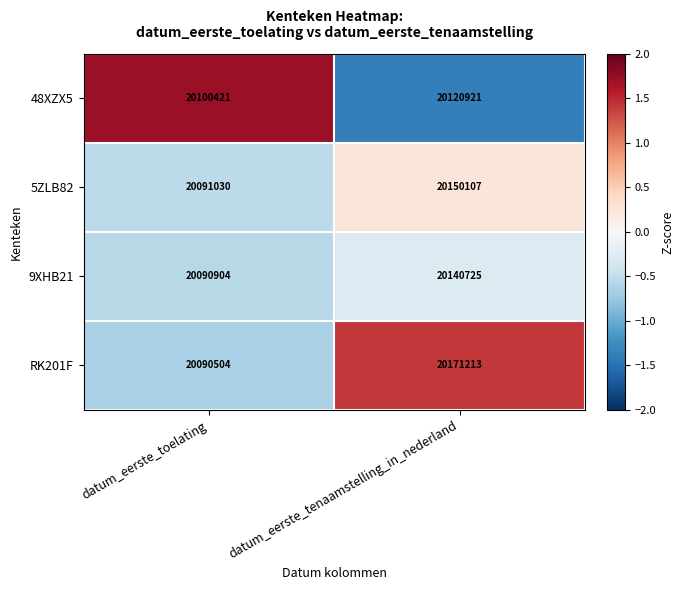

True or false: 48XZX5 has a value of 20100421 at datum_eerste_toelating.

True